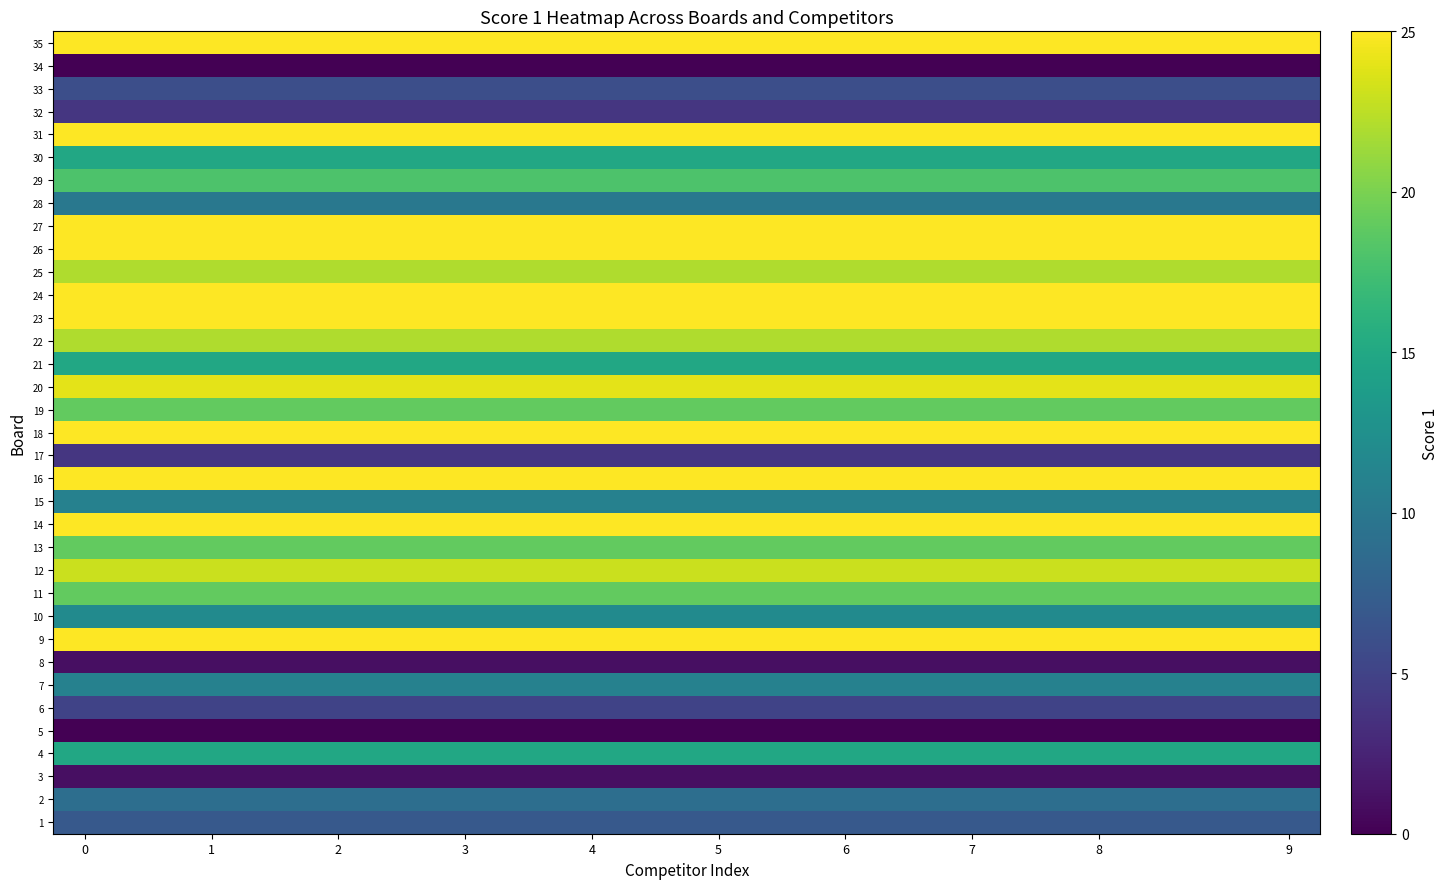

Reading left to right, transcribe all the data shown in this chart.

1: 7	7	7	7	7	7	7	7	7	7	7	7	7	7	7	7	7	7	7	7
2: 9	9	9	9	9	9	9	9	9	9	9	9	9	9	9	9	9	9	9	9
3: 1	1	1	1	1	1	1	1	1	1	1	1	1	1	1	1	1	1	1	1
4: 15	15	15	15	15	15	15	15	15	15	15	15	15	15	15	15	15	15	15	15
5: 0	0	0	0	0	0	0	0	0	0	0	0	0	0	0	0	0	0	0	0
6: 5	5	5	5	5	5	5	5	5	5	5	5	5	5	5	5	5	5	5	5
7: 11	11	11	11	11	11	11	11	11	11	11	11	11	11	11	11	11	11	11	11
8: 1	1	1	1	1	1	1	1	1	1	1	1	1	1	1	1	1	1	1	1
9: 25	25	25	25	25	25	25	25	25	25	25	25	25	25	25	25	25	25	25	25
10: 12	12	12	12	12	12	12	12	12	12	12	12	12	12	12	12	12	12	12	12
11: 19	19	19	19	19	19	19	19	19	19	19	19	19	19	19	19	19	19	19	19
12: 23	23	23	23	23	23	23	23	23	23	23	23	23	23	23	23	23	23	23	23
13: 19	19	19	19	19	19	19	19	19	19	19	19	19	19	19	19	19	19	19	19
14: 25	25	25	25	25	25	25	25	25	25	25	25	25	25	25	25	25	25	25	25
15: 11	11	11	11	11	11	11	11	11	11	11	11	11	11	11	11	11	11	11	11
16: 25	25	25	25	25	25	25	25	25	25	25	25	25	25	25	25	25	25	25	25
17: 4	4	4	4	4	4	4	4	4	4	4	4	4	4	4	4	4	4	4	4
18: 25	25	25	25	25	25	25	25	25	25	25	25	25	25	25	25	25	25	25	25
19: 19	19	19	19	19	19	19	19	19	19	19	19	19	19	19	19	19	19	19	19
20: 24	24	24	24	24	24	24	24	24	24	24	24	24	24	24	24	24	24	24	24
21: 15	15	15	15	15	15	15	15	15	15	15	15	15	15	15	15	15	15	15	15
22: 22	22	22	22	22	22	22	22	22	22	22	22	22	22	22	22	22	22	22	22
23: 25	25	25	25	25	25	25	25	25	25	25	25	25	25	25	25	25	25	25	25
24: 25	25	25	25	25	25	25	25	25	25	25	25	25	25	25	25	25	25	25	25
25: 22	22	22	22	22	22	22	22	22	22	22	22	22	22	22	22	22	22	22	22
26: 25	25	25	25	25	25	25	25	25	25	25	25	25	25	25	25	25	25	25	25
27: 25	25	25	25	25	25	25	25	25	25	25	25	25	25	25	25	25	25	25	25
28: 10	10	10	10	10	10	10	10	10	10	10	10	10	10	10	10	10	10	10	10
29: 18	18	18	18	18	18	18	18	18	18	18	18	18	18	18	18	18	18	18	18
30: 15	15	15	15	15	15	15	15	15	15	15	15	15	15	15	15	15	15	15	15
31: 25	25	25	25	25	25	25	25	25	25	25	25	25	25	25	25	25	25	25	25
32: 4	4	4	4	4	4	4	4	4	4	4	4	4	4	4	4	4	4	4	4
33: 6	6	6	6	6	6	6	6	6	6	6	6	6	6	6	6	6	6	6	6
34: 0	0	0	0	0	0	0	0	0	0	0	0	0	0	0	0	0	0	0	0
35: 25	25	25	25	25	25	25	25	25	25	25	25	25	25	25	25	25	25	25	25